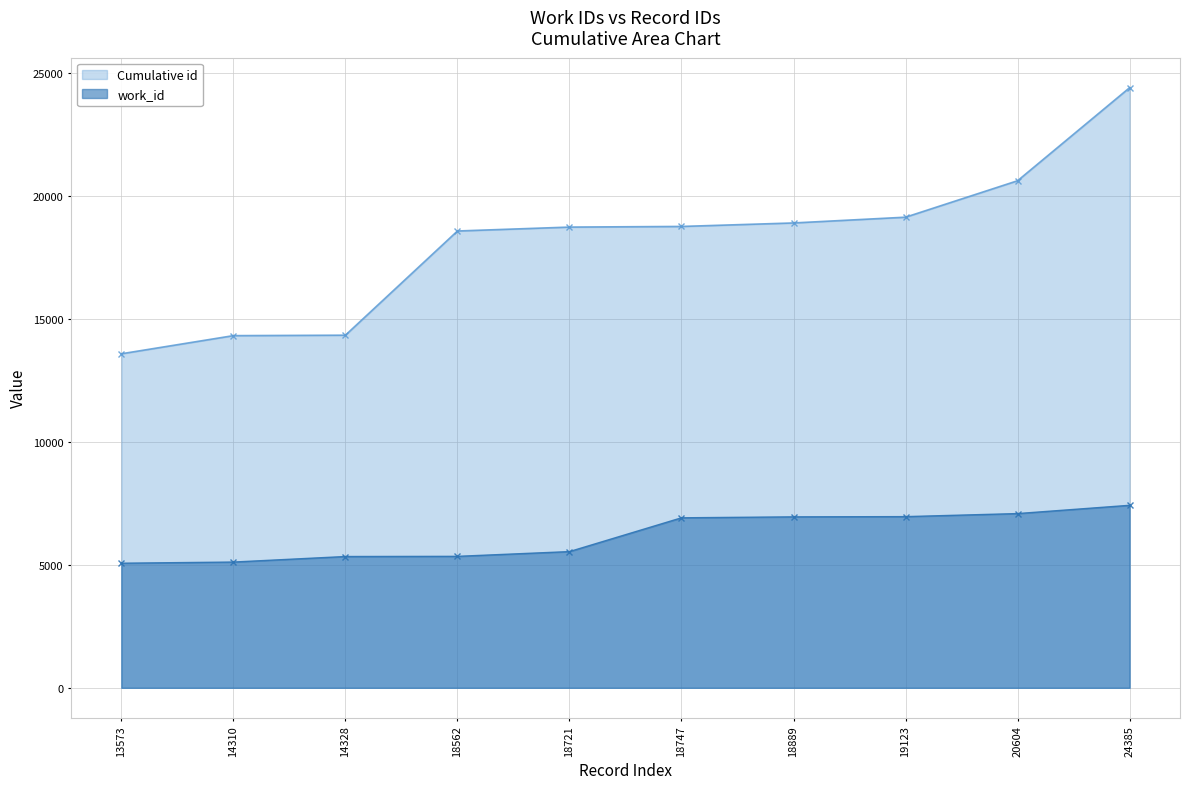

List the labels in order of value, smallest first.

13573, 14310, 14328, 18562, 18721, 18747, 18889, 19123, 20604, 24385